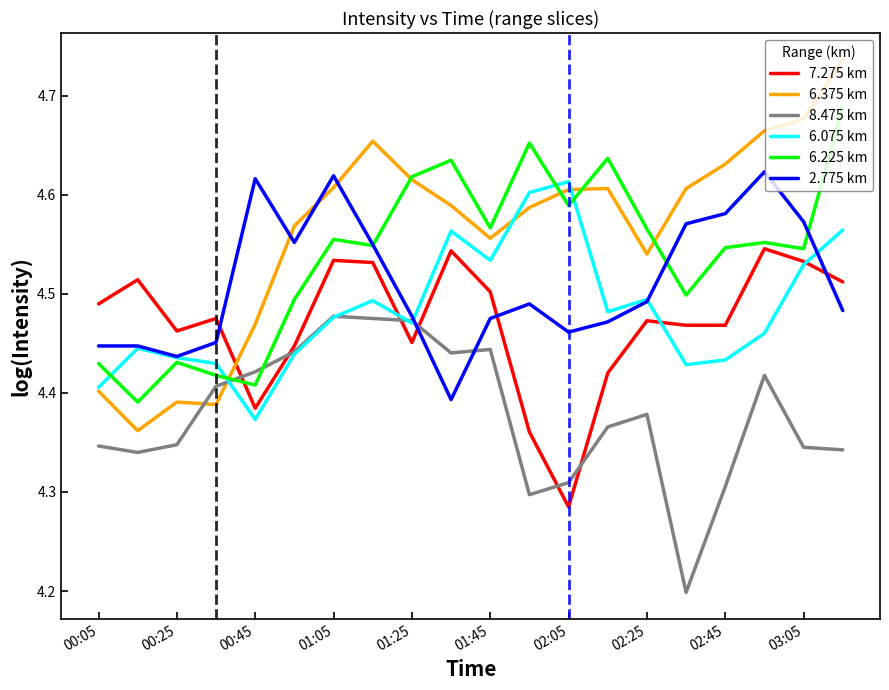

What is the smallest value displayed?

4.2